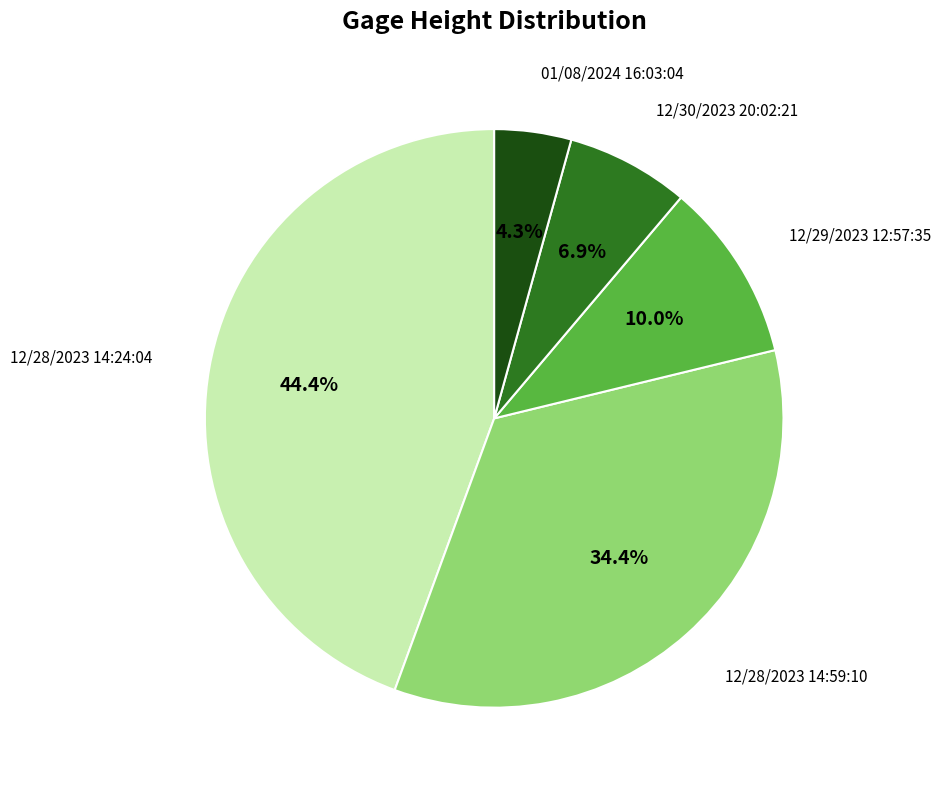

True or false: 12/29/2023 12:57:35 accounts for 10% of the total.

True